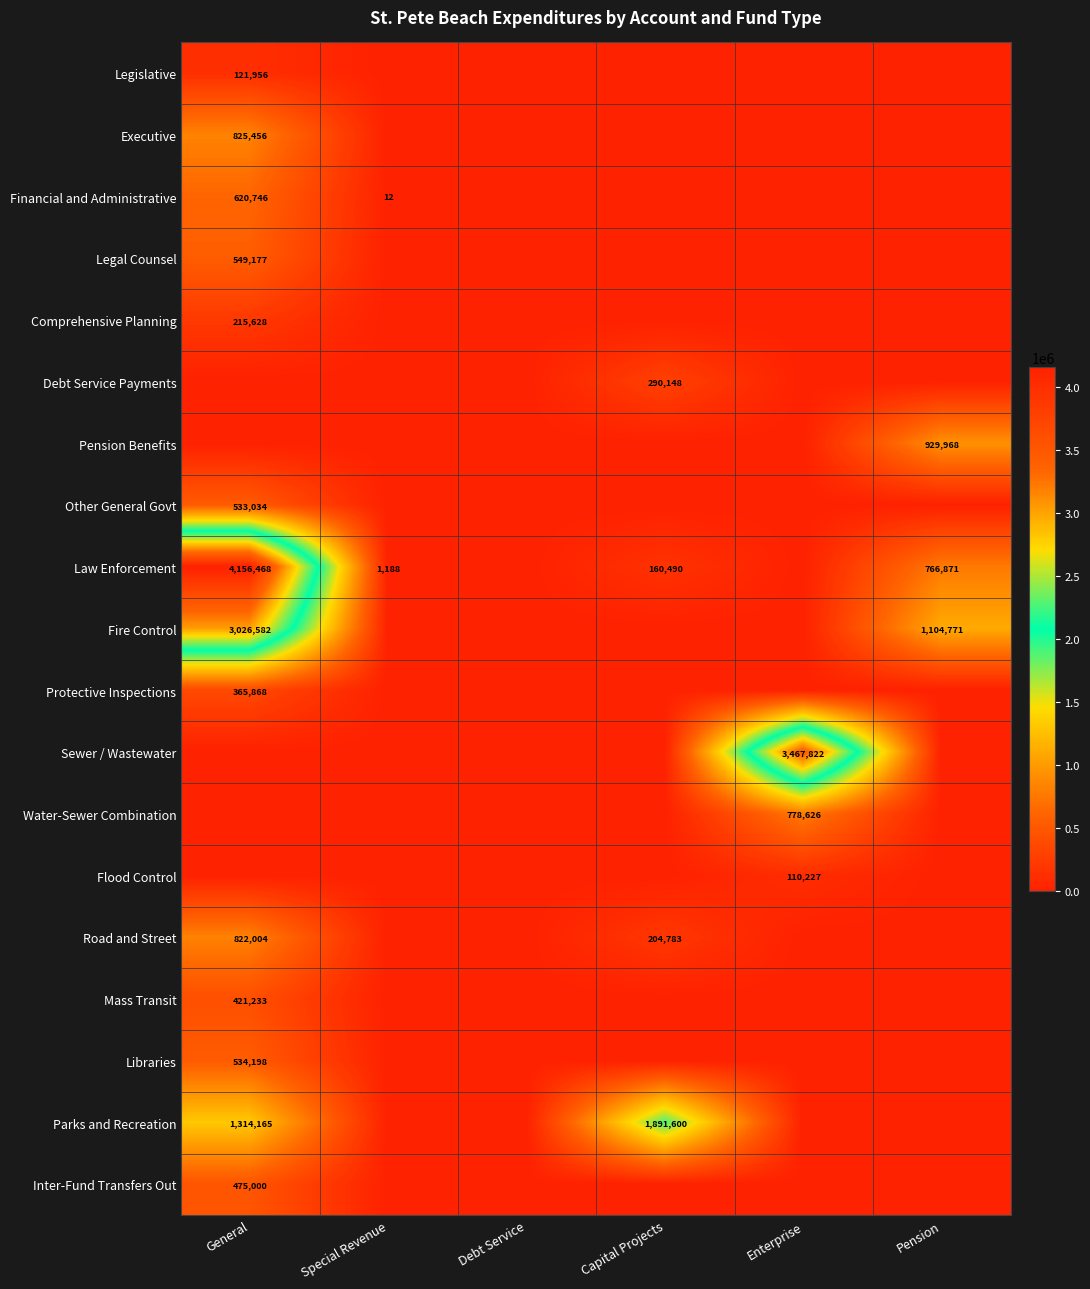

Which label corresponds to the largest value in the chart?

General